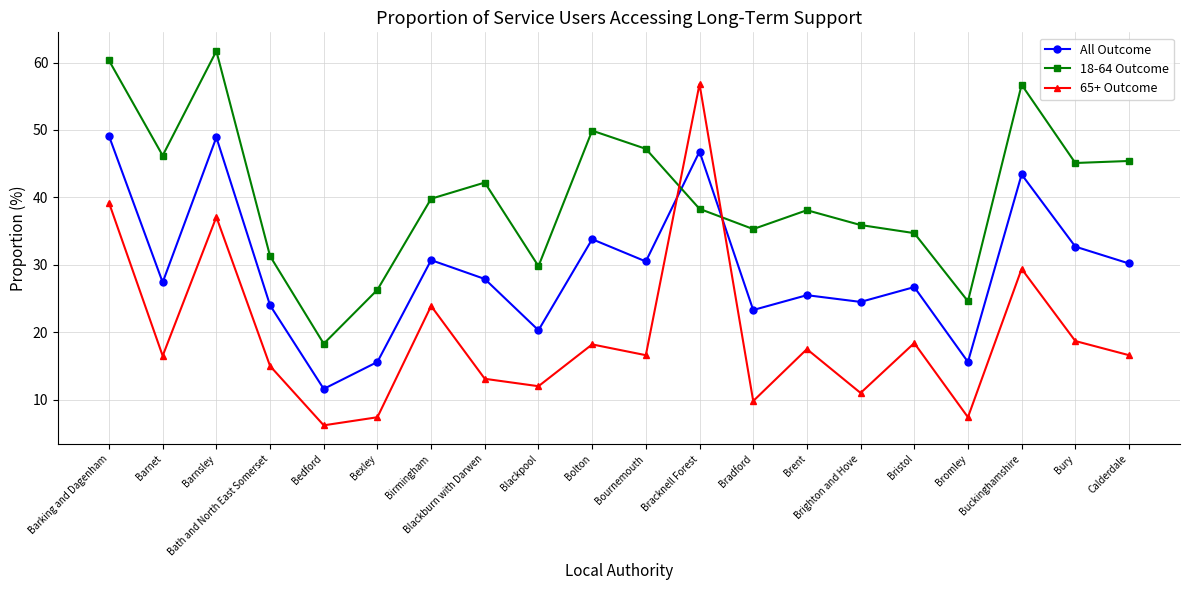

The 65+ Outcome series shows 90.1 at Bracknell Forest. True or false?

False